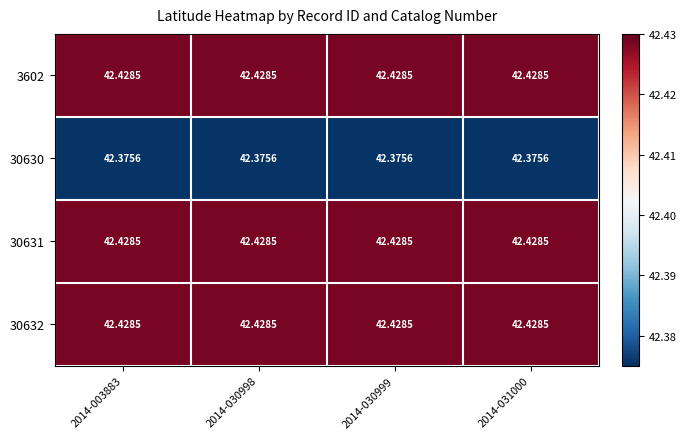

Is the value of 30630 at 2014-031000 greater than the value of 30631 at 2014-003883?

No